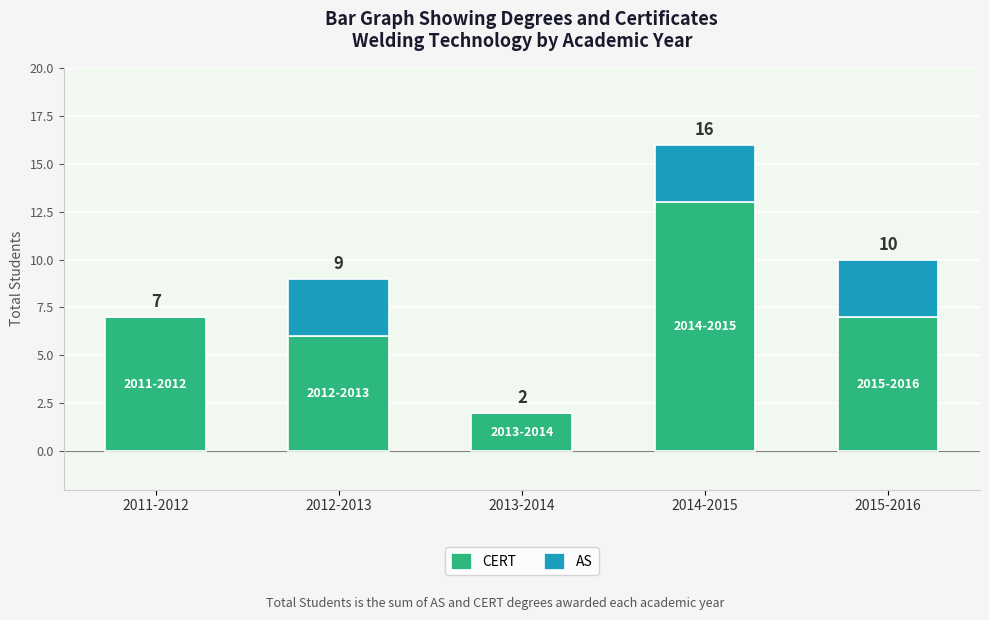

Which series has the largest total across all categories?

CERT